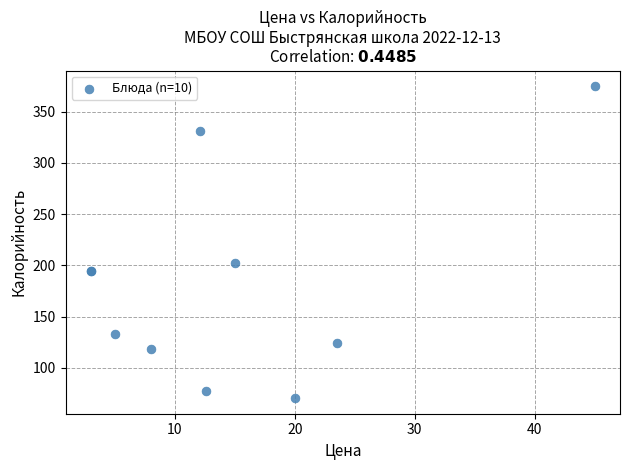

What Y value in the scatter plot is closest to 222?

202.0